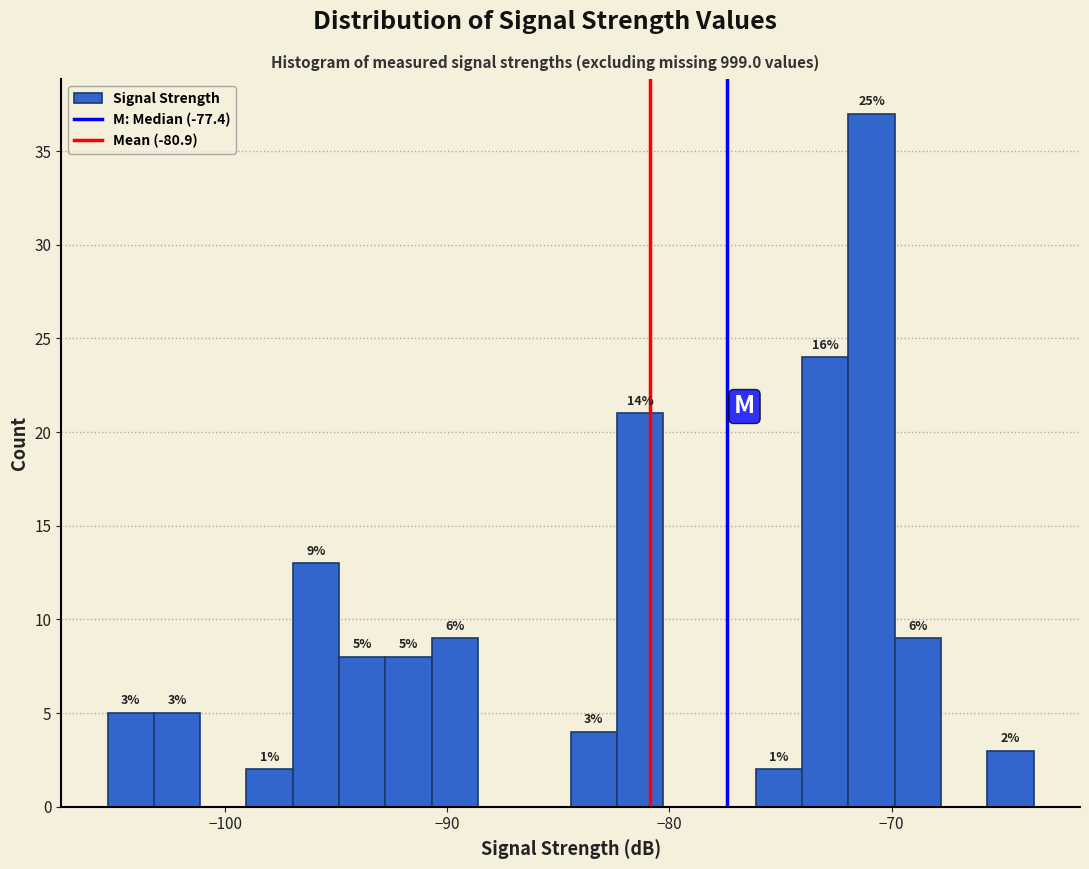

Read against the x-axis, roughly where is the centre of the tallest bar?

-71